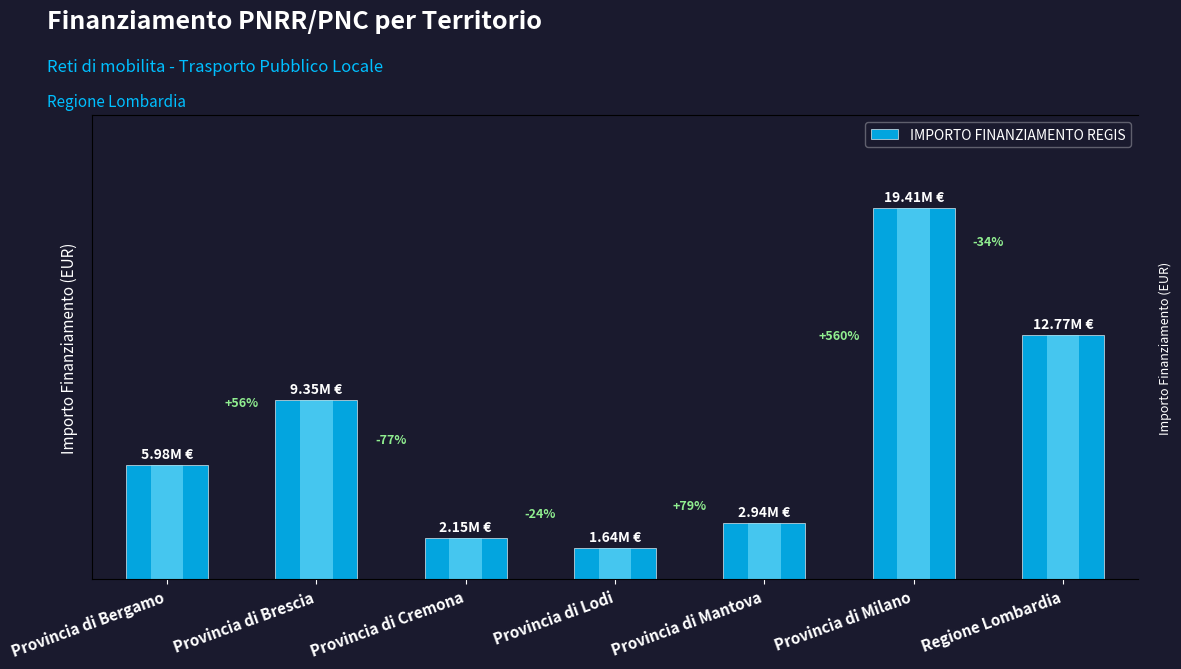

How many data points are less than 5982729?

3